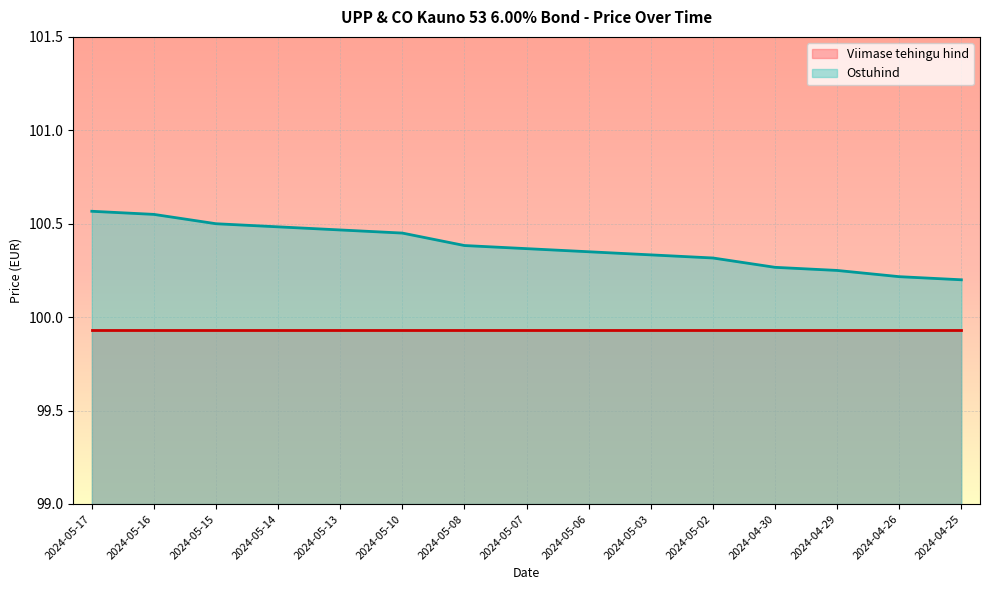

What is the label of the 9th point from the left?

2024-05-06